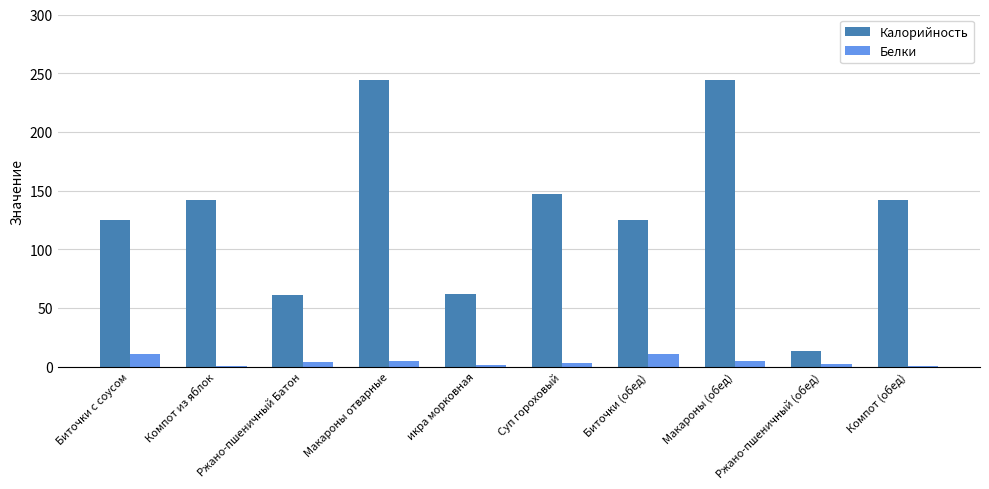

What is the spread (max minus min) of values at Компот (обед)?

141.8